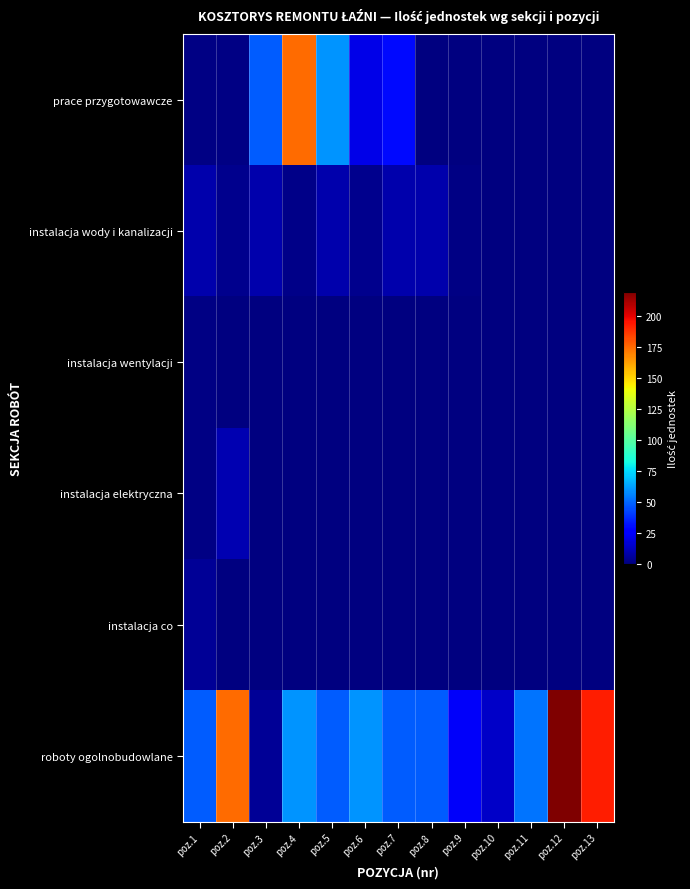

Count the number of data series in this chart.

6